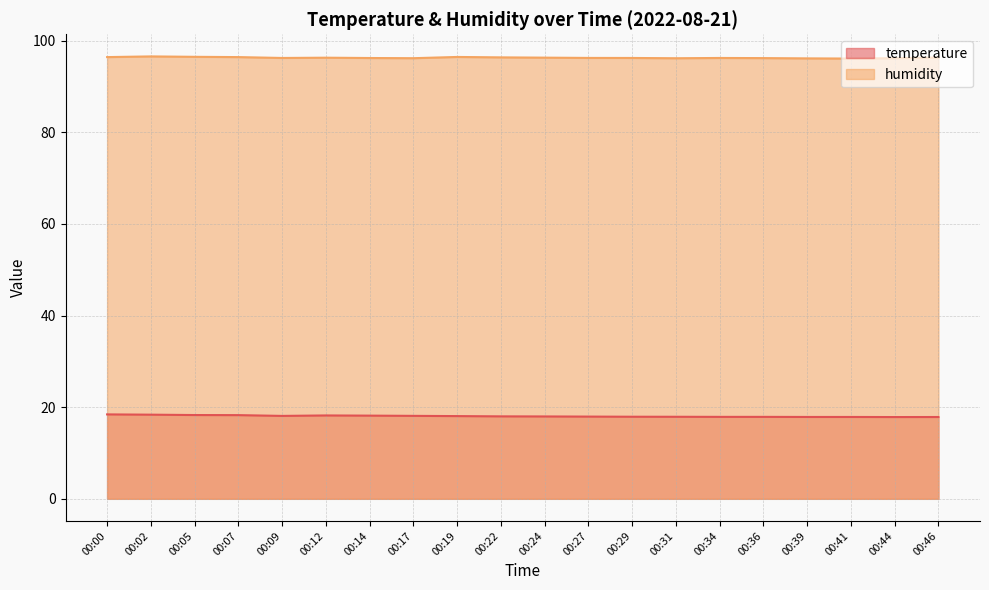

Which series has the largest range (max minus min)?

temperature